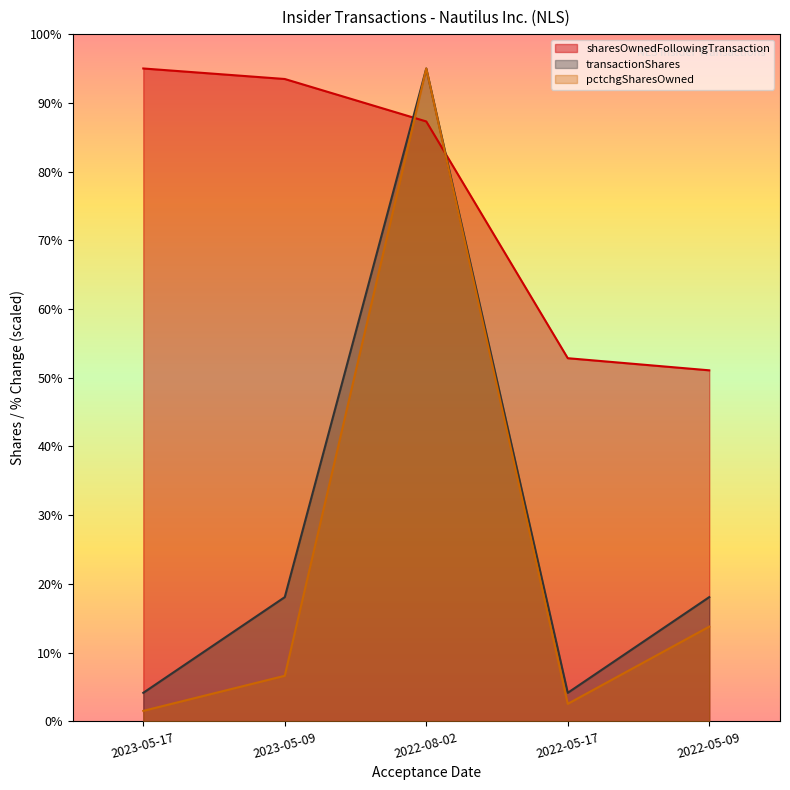

Reading left to right, transcribe all the data shown in this chart.

sharesOwnedFollowingTransaction: 2023-05-17=380000.0	2023-05-09=373876.1	2022-08-02=349174.3	2022-05-17=211381.2	2022-05-09=204330.2
transactionShares: 2023-05-17=16642.6	2023-05-09=72337.9	2022-08-02=380000.0	2022-05-17=16642.6	2022-05-09=72339.6
pctchgSharesOwned: 2023-05-17=6129.0	2023-05-09=26559.1	2022-08-02=380000.0	2022-05-17=10215.1	2022-05-09=55161.3